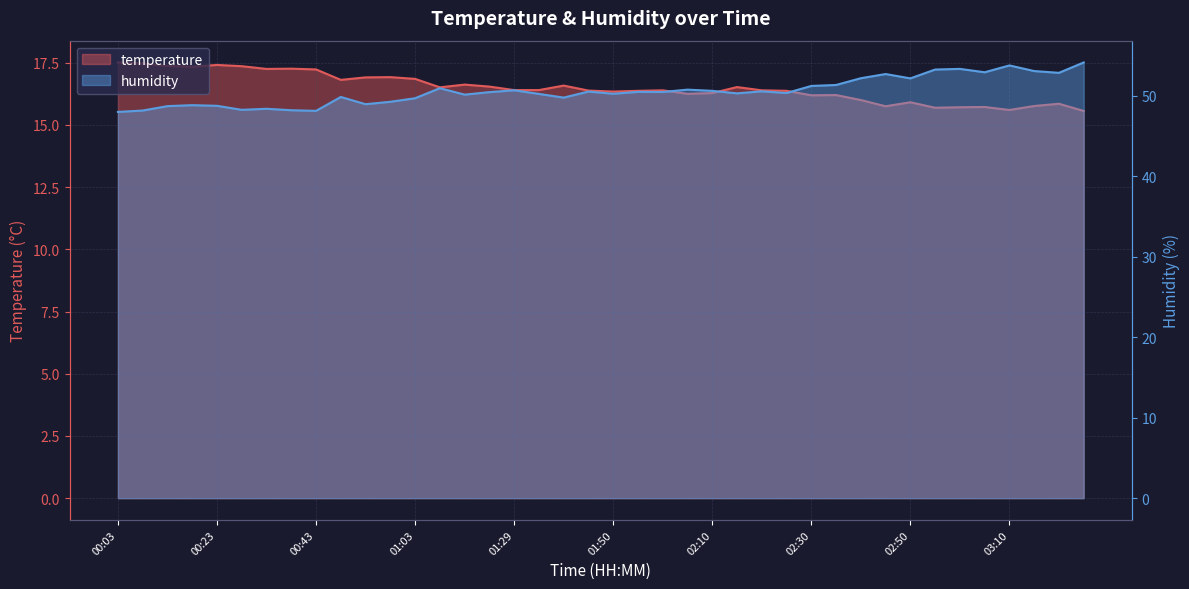

What is the sum of all humidity values?

2023.8